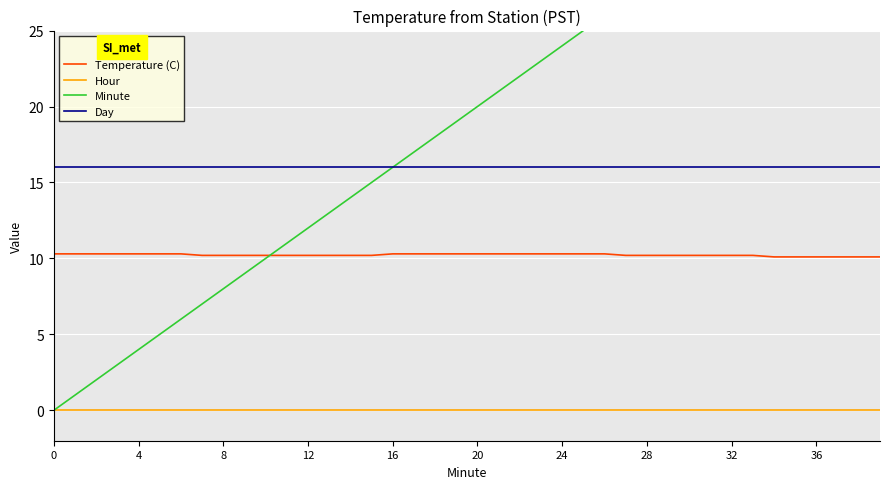

Where does the Minute series first go above 20?

21